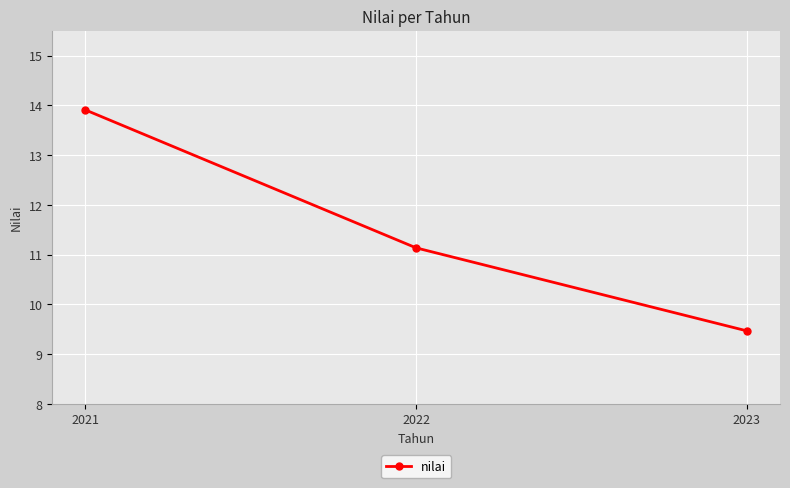

Count the values in the range 9 to 13.

2